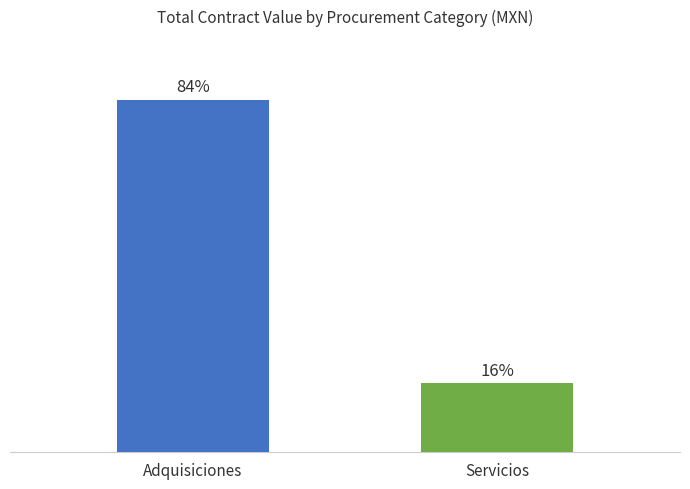

Which category has the highest value across all series?

Adquisiciones